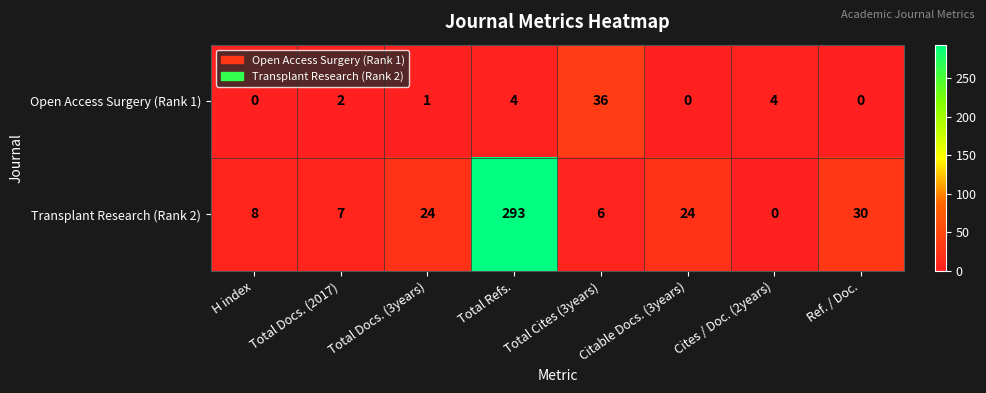

What is the approximate value of Transplant Research (Rank 2) at Total Docs. (3years), to the nearest 5?

25